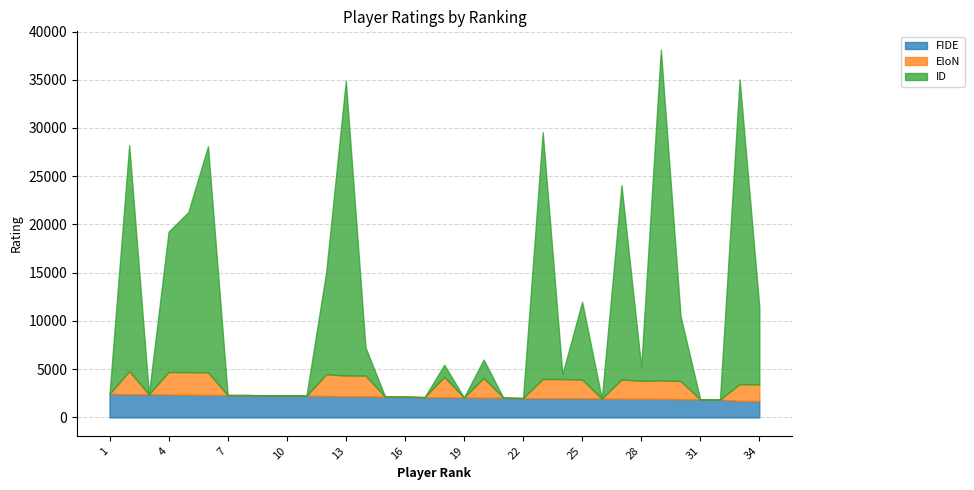

What is the difference between the highest and lowest values at 17?

2101